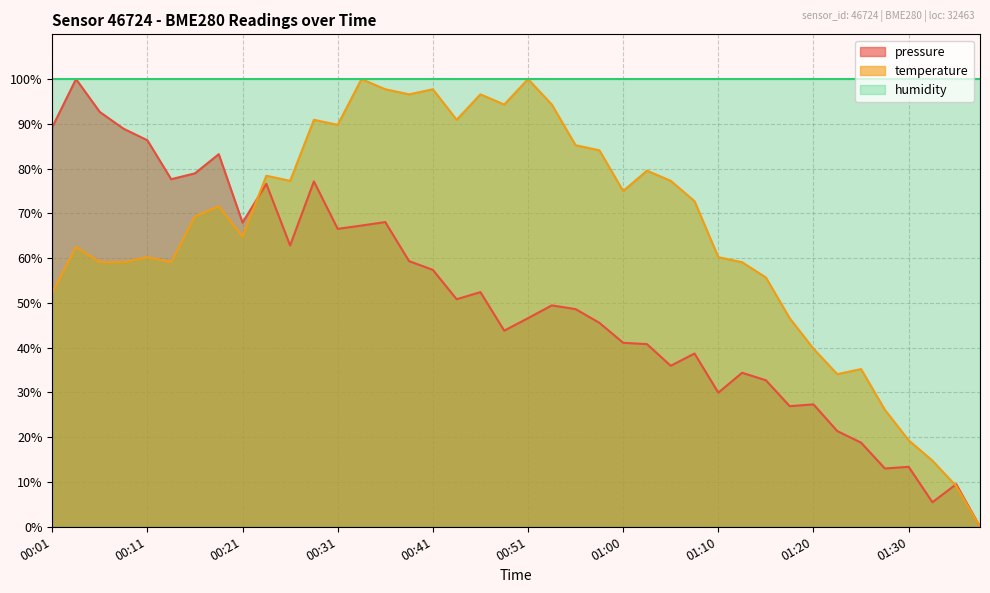

What is the label of the 6th point from the left?

00:14